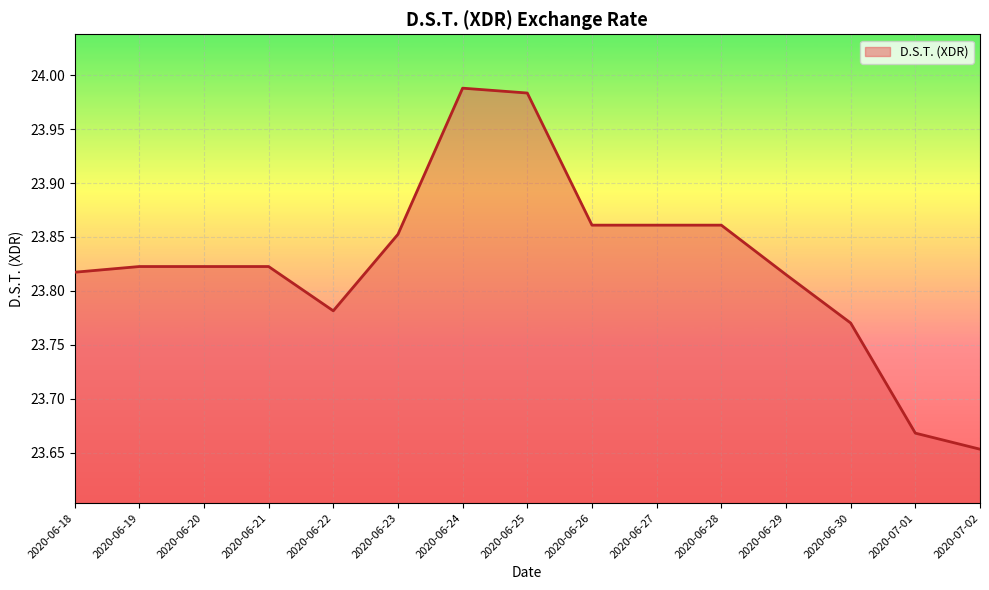

At which label is the value closest to 23?

2020-07-02